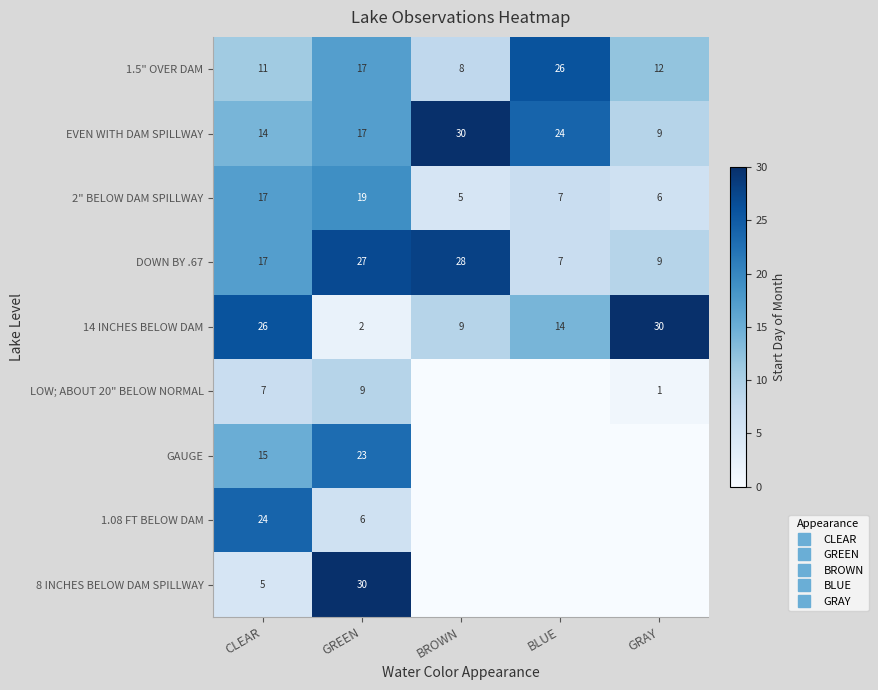

What is the total value across all series at BROWN?

80